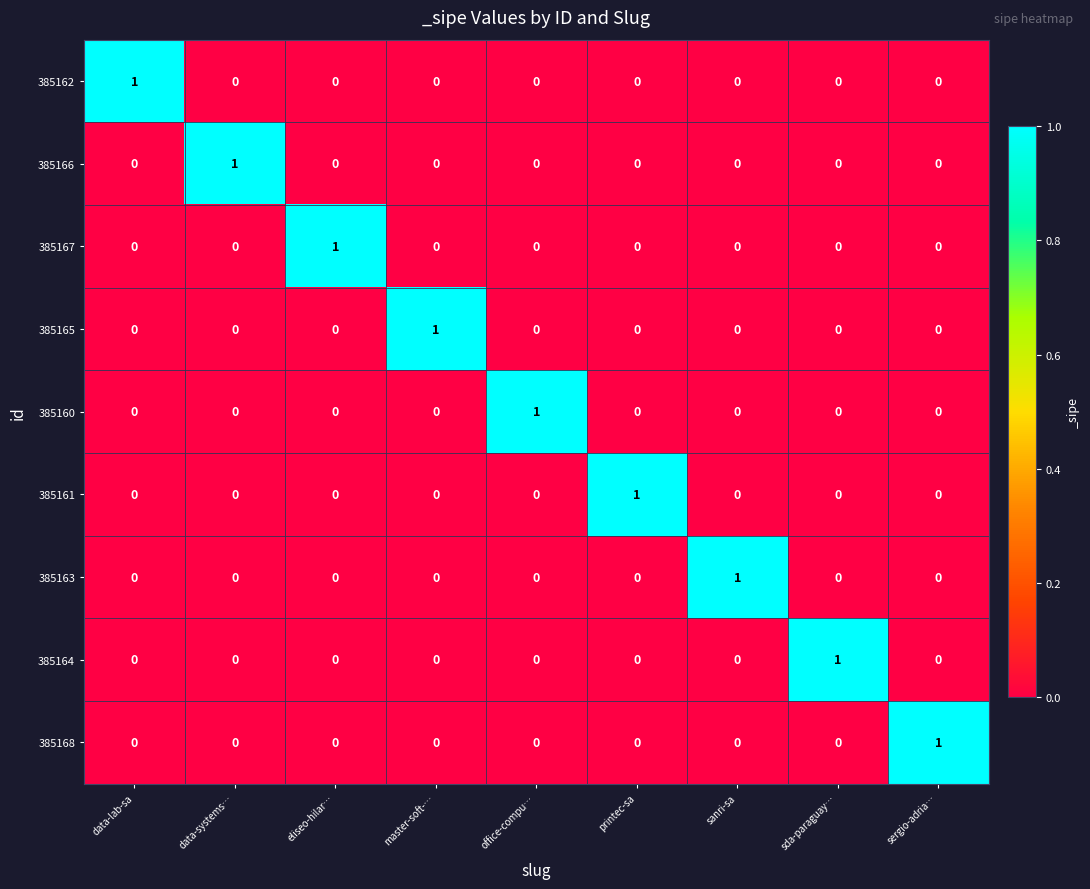

At which label does 385165 reach its peak?

master-soft-…